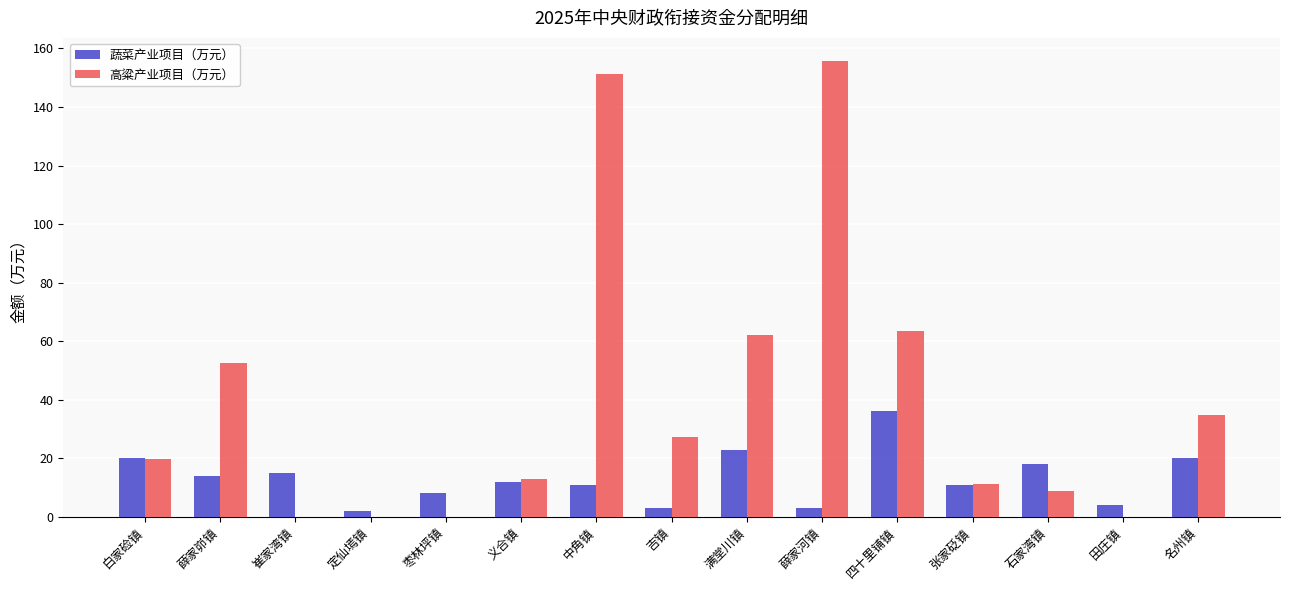

True or false: 高粱产业项目（万元） has a value of 22.8 at 义合镇.

False